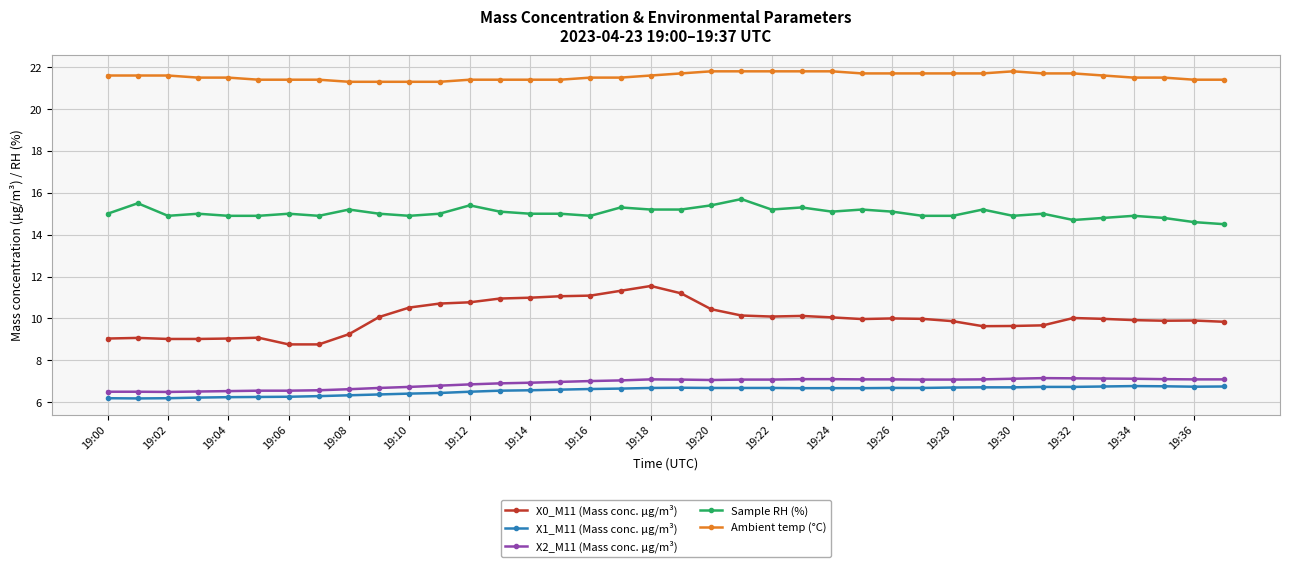

Which series has the largest range (max minus min)?

X0_M11 (Mass conc. μg/m³)